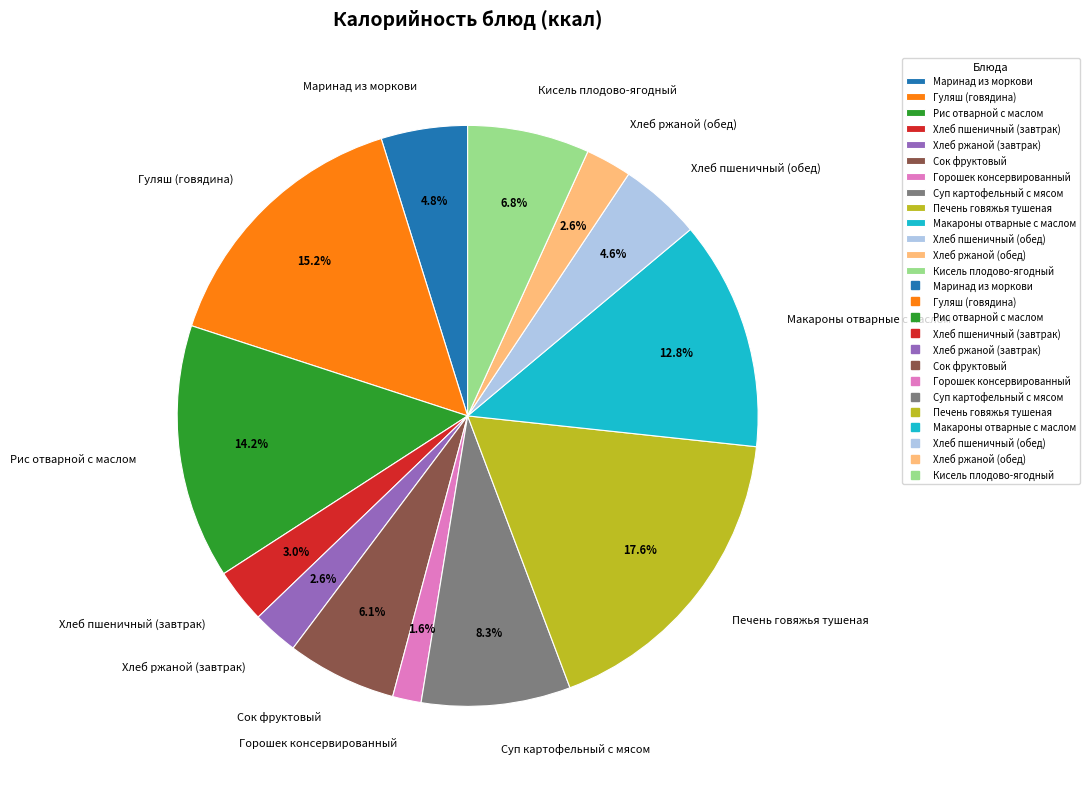

Count the number of slices in the pie.

13